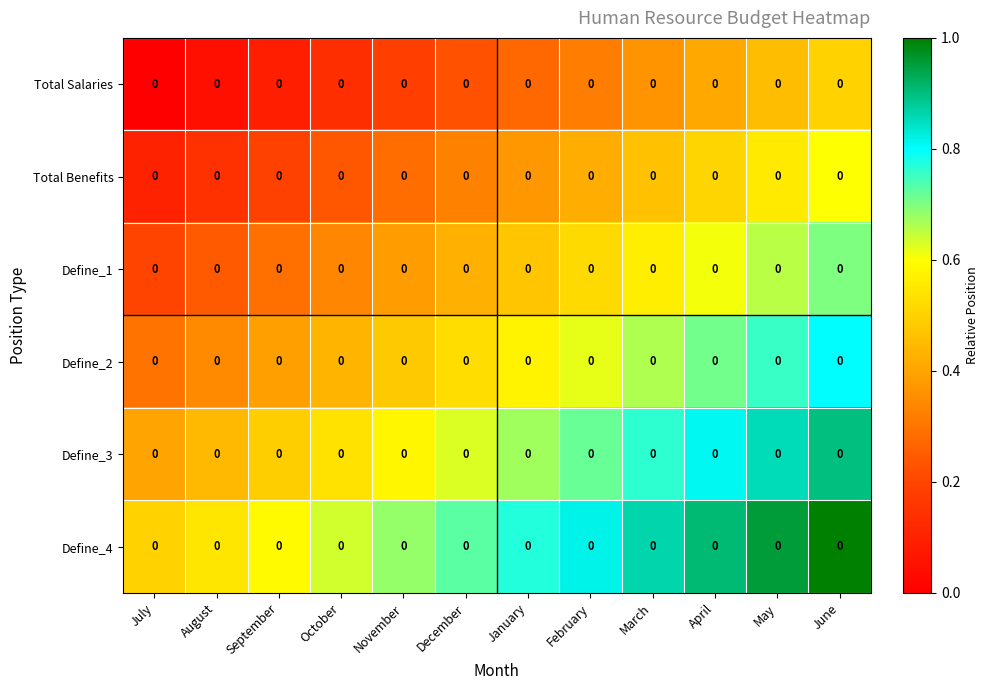

Reading left to right, extract all data points from this chart.

Total Salaries: July=0.0	August=0.0	September=0.0	October=0.0	November=0.0	December=0.0	January=0.0	February=0.0	March=0.0	April=0.0	May=0.0	June=0.0
Total Benefits: July=0.0	August=0.0	September=0.0	October=0.0	November=0.0	December=0.0	January=0.0	February=0.0	March=0.0	April=0.0	May=0.0	June=0.0
Define_1: July=0.0	August=0.0	September=0.0	October=0.0	November=0.0	December=0.0	January=0.0	February=0.0	March=0.0	April=0.0	May=0.0	June=0.0
Define_2: July=0.0	August=0.0	September=0.0	October=0.0	November=0.0	December=0.0	January=0.0	February=0.0	March=0.0	April=0.0	May=0.0	June=0.0
Define_3: July=0.0	August=0.0	September=0.0	October=0.0	November=0.0	December=0.0	January=0.0	February=0.0	March=0.0	April=0.0	May=0.0	June=0.0
Define_4: July=0.0	August=0.0	September=0.0	October=0.0	November=0.0	December=0.0	January=0.0	February=0.0	March=0.0	April=0.0	May=0.0	June=0.0